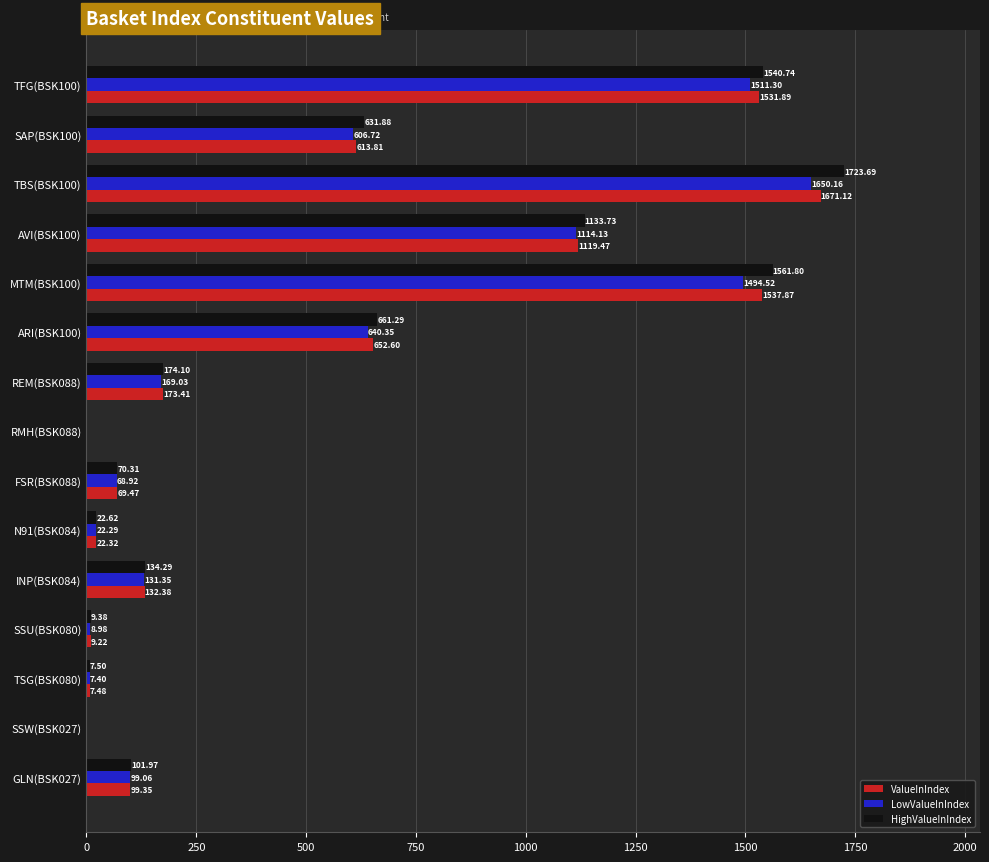

Which category has the highest value in the HighValueInIndex series?

TBS(BSK100)